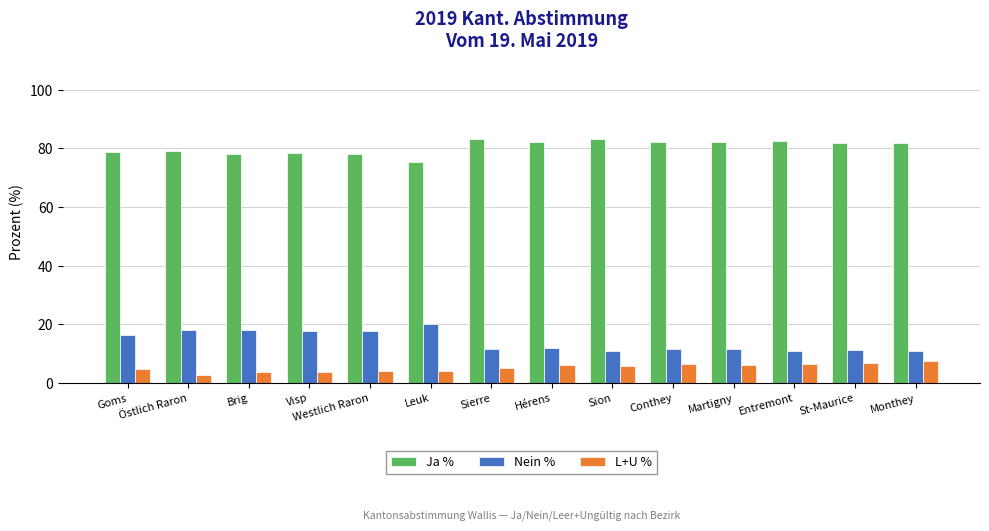

What is the spread (max minus min) of values at St-Maurice?

75.1